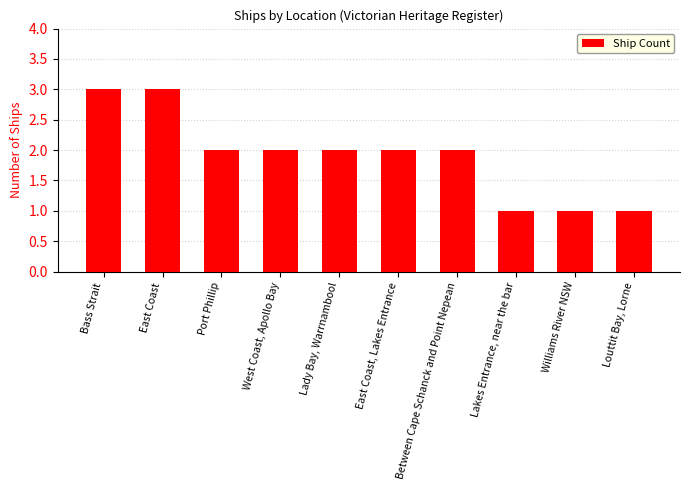

The value at Williams River NSW is 2. True or false?

False